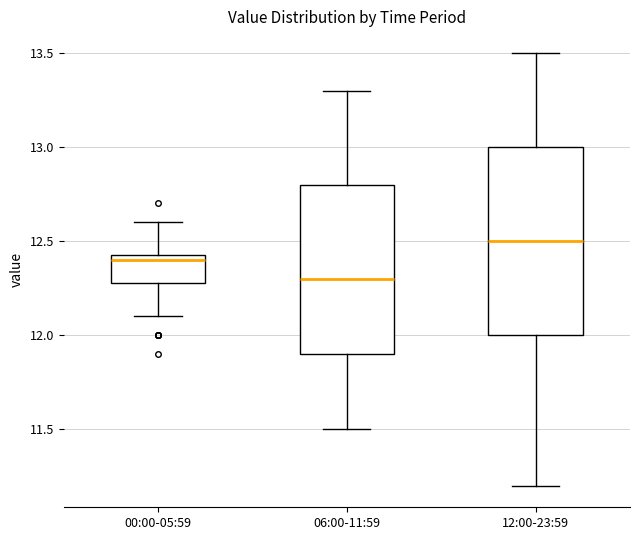

Reading left to right, read every box against the y-axis: the position of its median line, the range the box covers, and the ends of its whiskers. The values are not printed on the chart, so give them approximately, as read against the axis.

00:00-05:59: median 12.40, box 12.30 to 12.45, whiskers 12.10 to 12.60
06:00-11:59: median 12.30, box 11.90 to 12.80, whiskers 11.50 to 13.30
12:00-23:59: median 12.50, box 12.00 to 13.00, whiskers 11.20 to 13.50